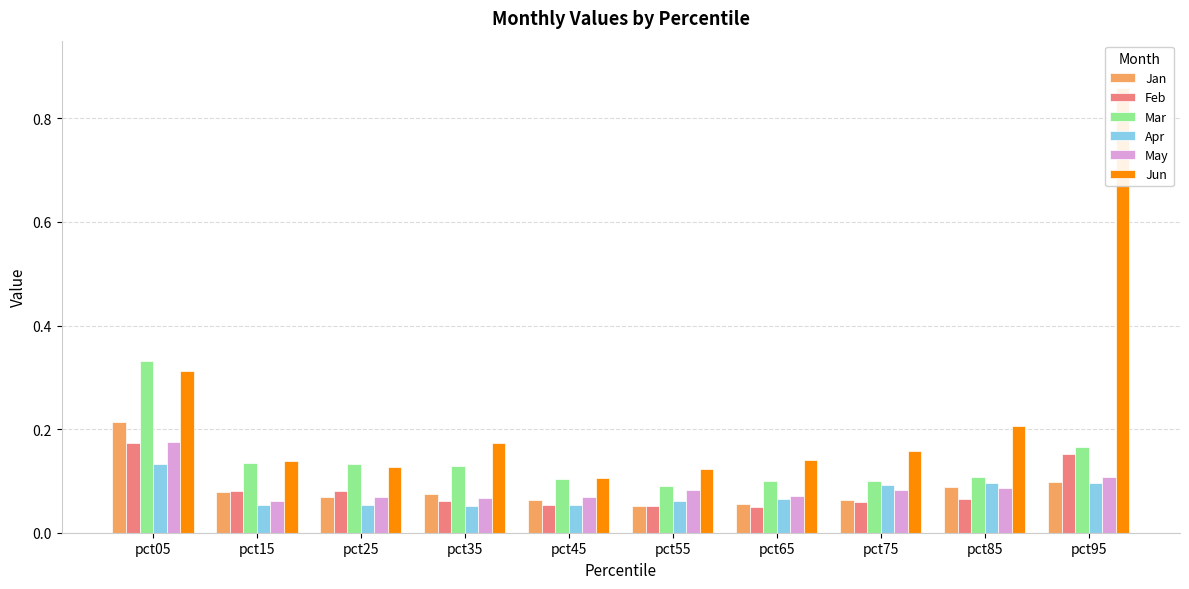

Which series changed the most between pct25 and pct55?

Mar